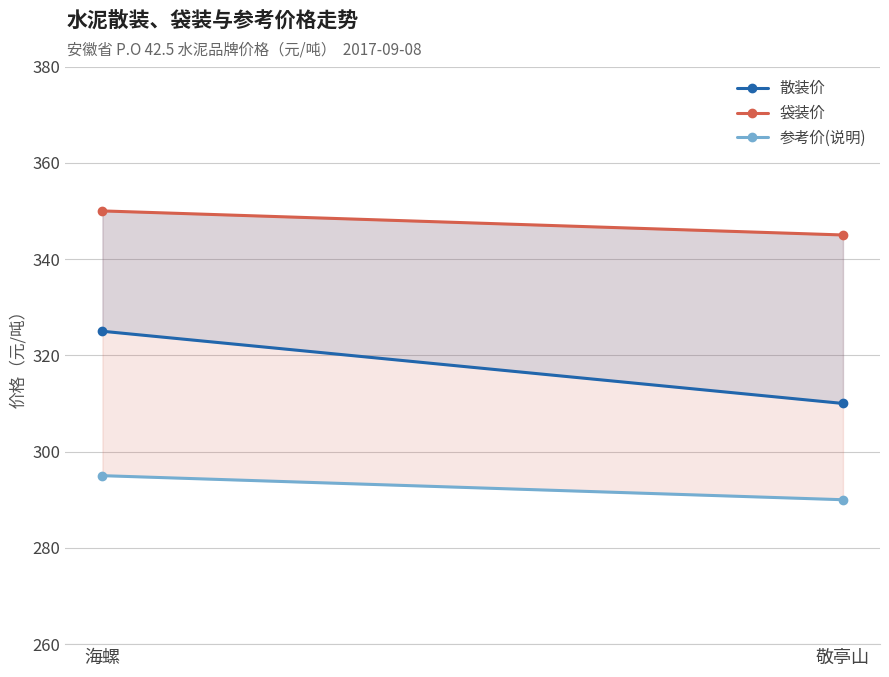

True or false: 袋装价 has a value of 78 at 敬亭山.

False